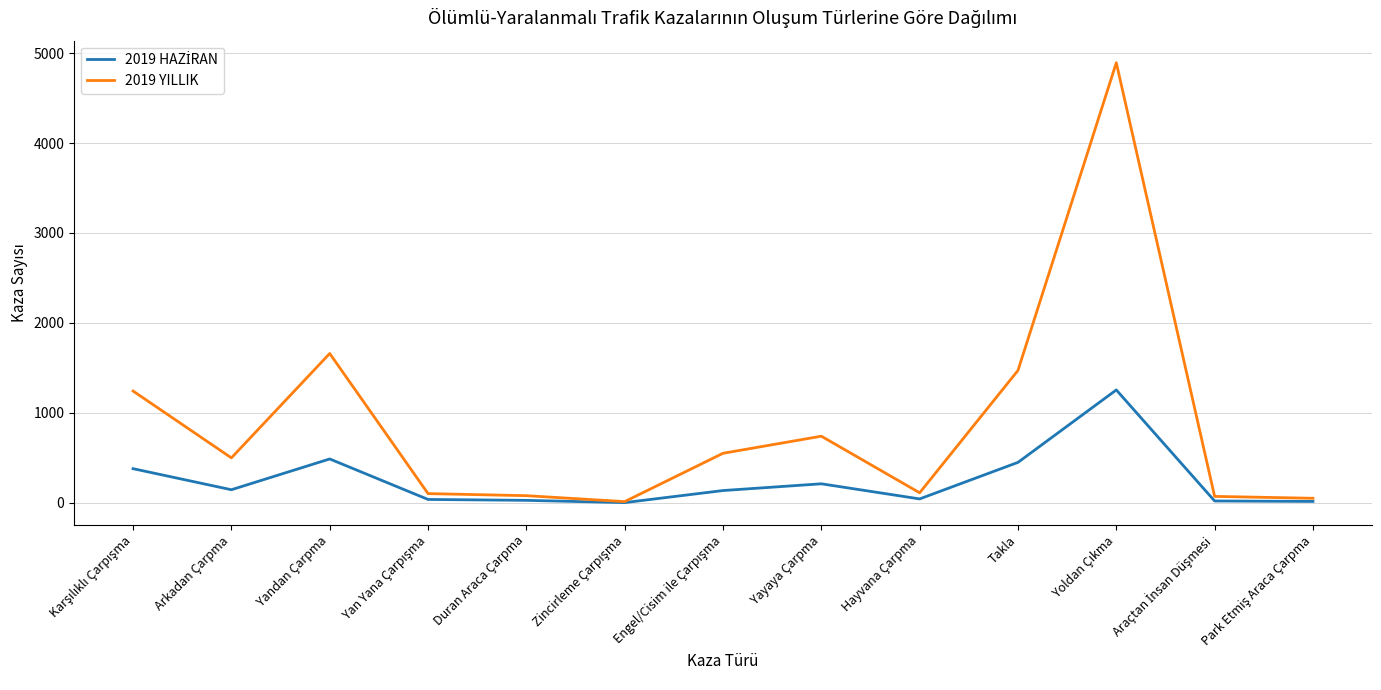

At which label is 2019 YILLIK closest to 2453?

Yandan Çarpma